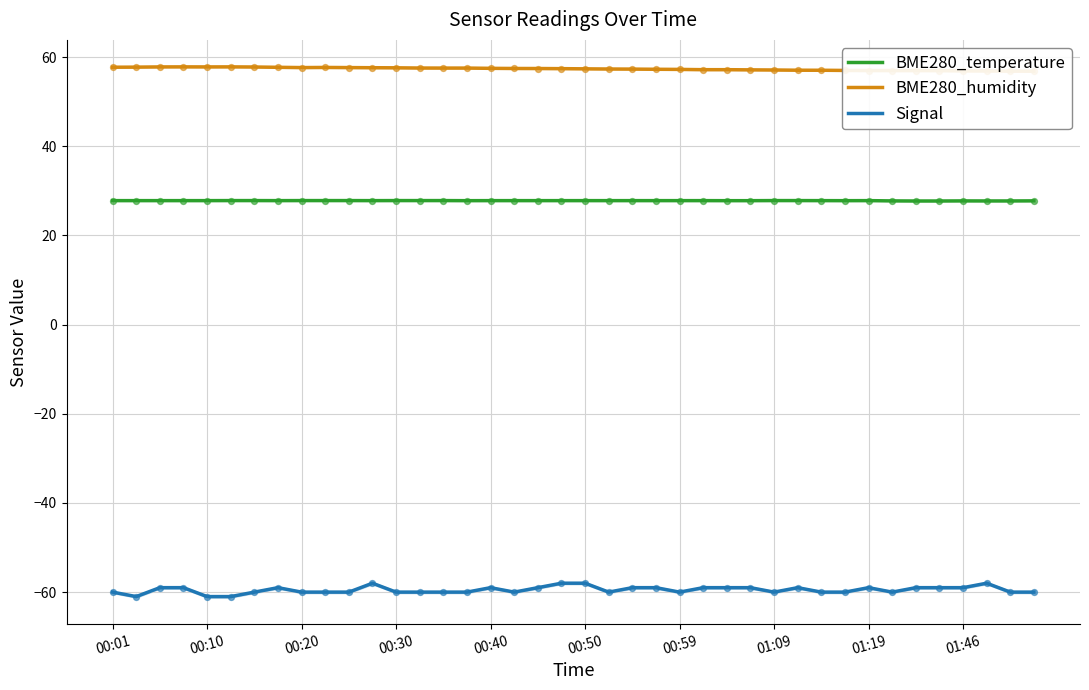

What are all the series names shown in the legend?

BME280_temperature, BME280_humidity, Signal